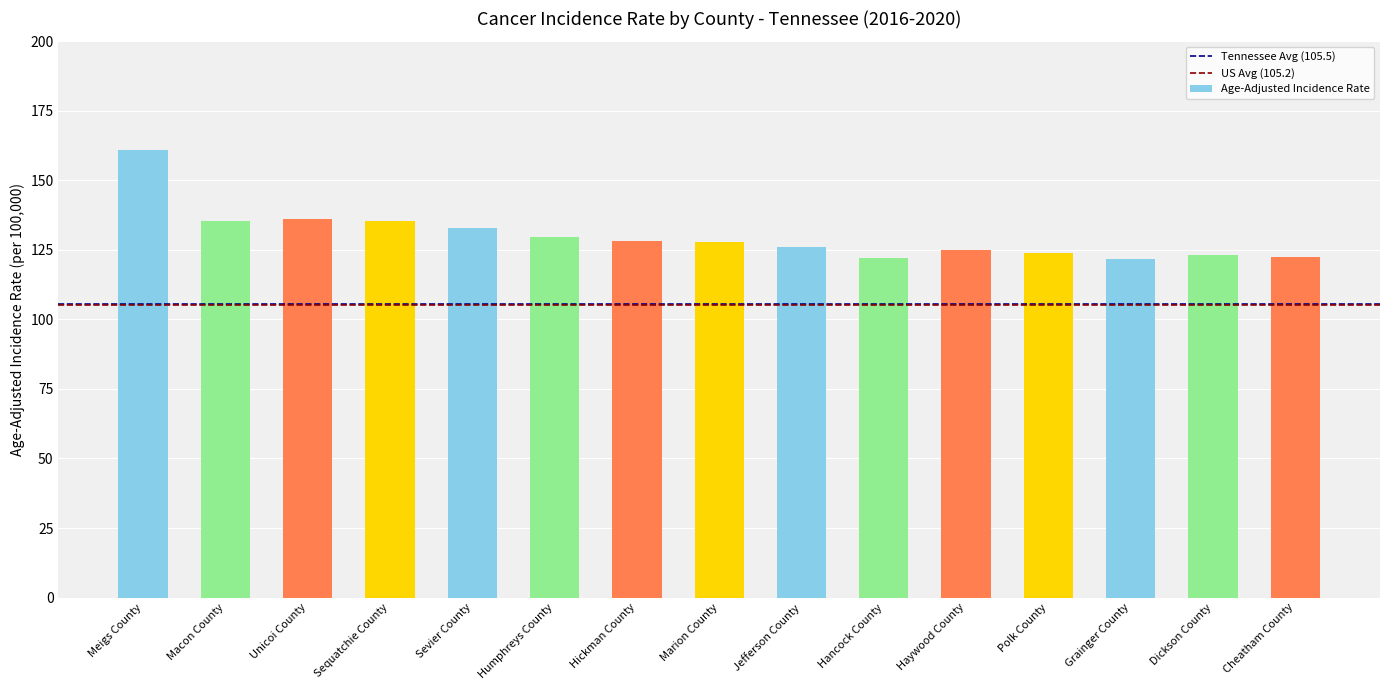

What is the value of the 13th bar from the left?

121.8